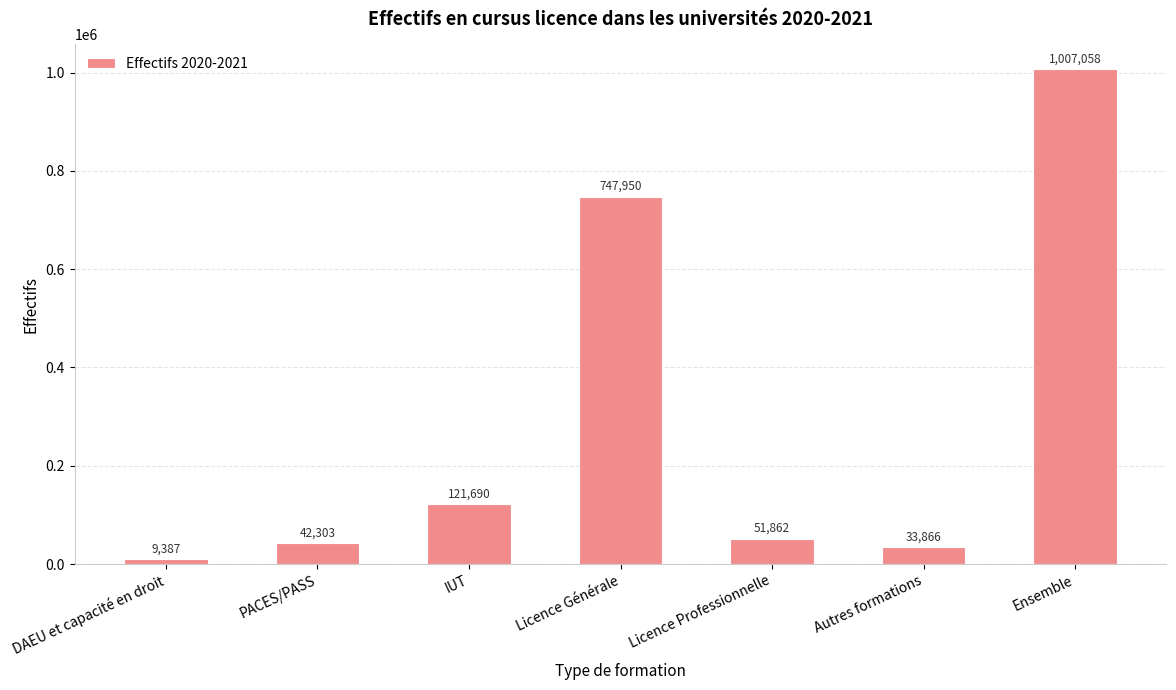

What position from the right is Ensemble?

1